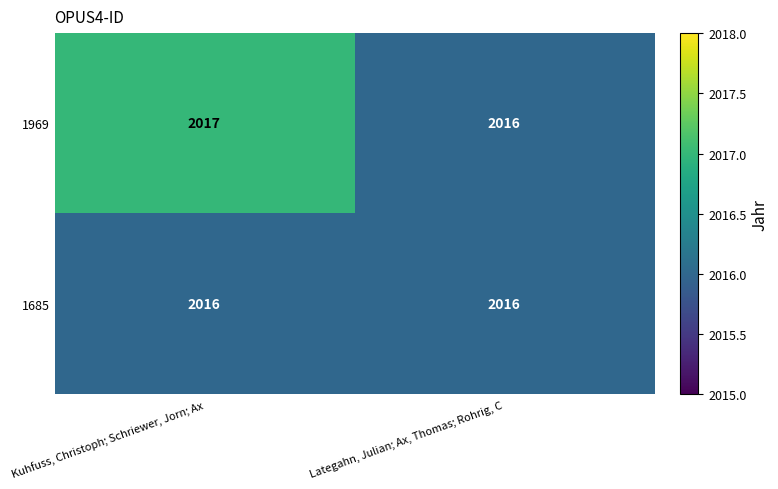

Which series has the largest range (max minus min)?

1969